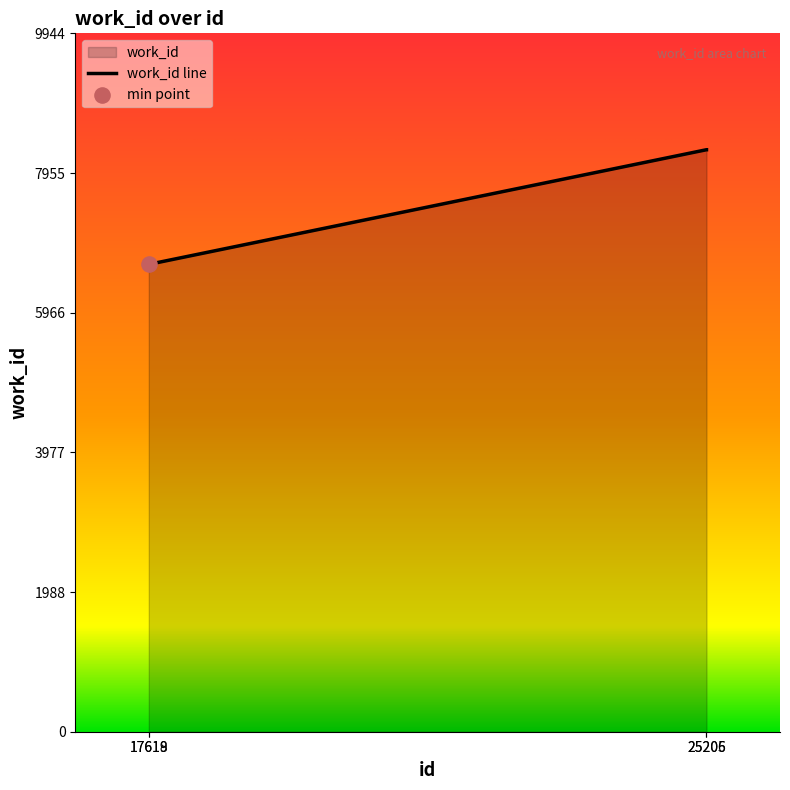

What is the ratio of the value at 25205 to the value at 25206?

1.0